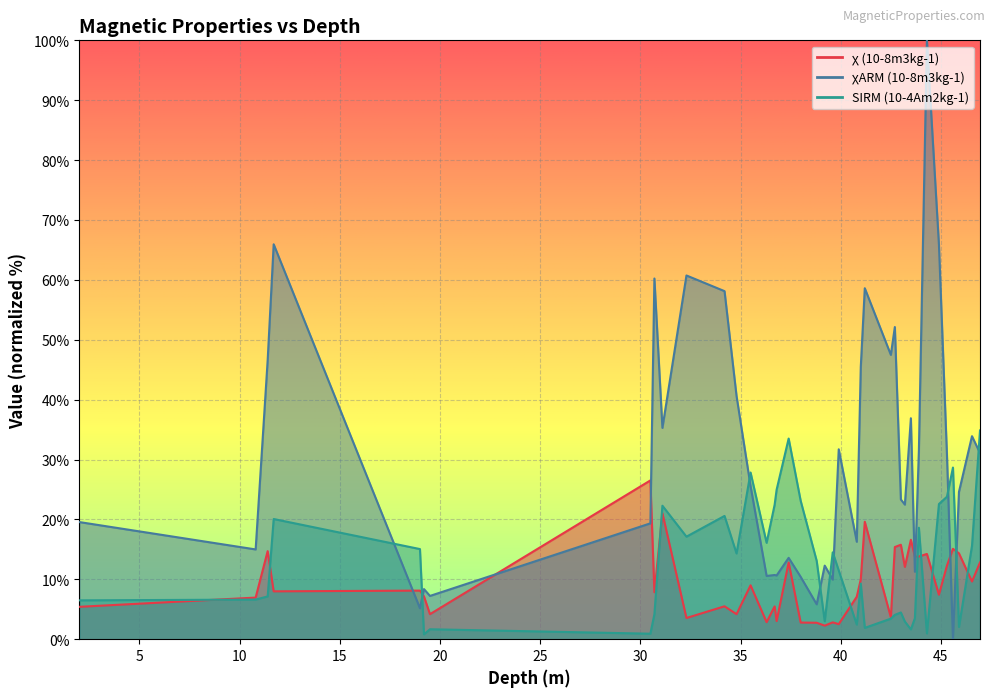

Which series ends up on top after the final intersection of SIRM (10-4Am2kg-1) and chi (10-8m3kg-1)?

SIRM (10-4Am2kg-1)